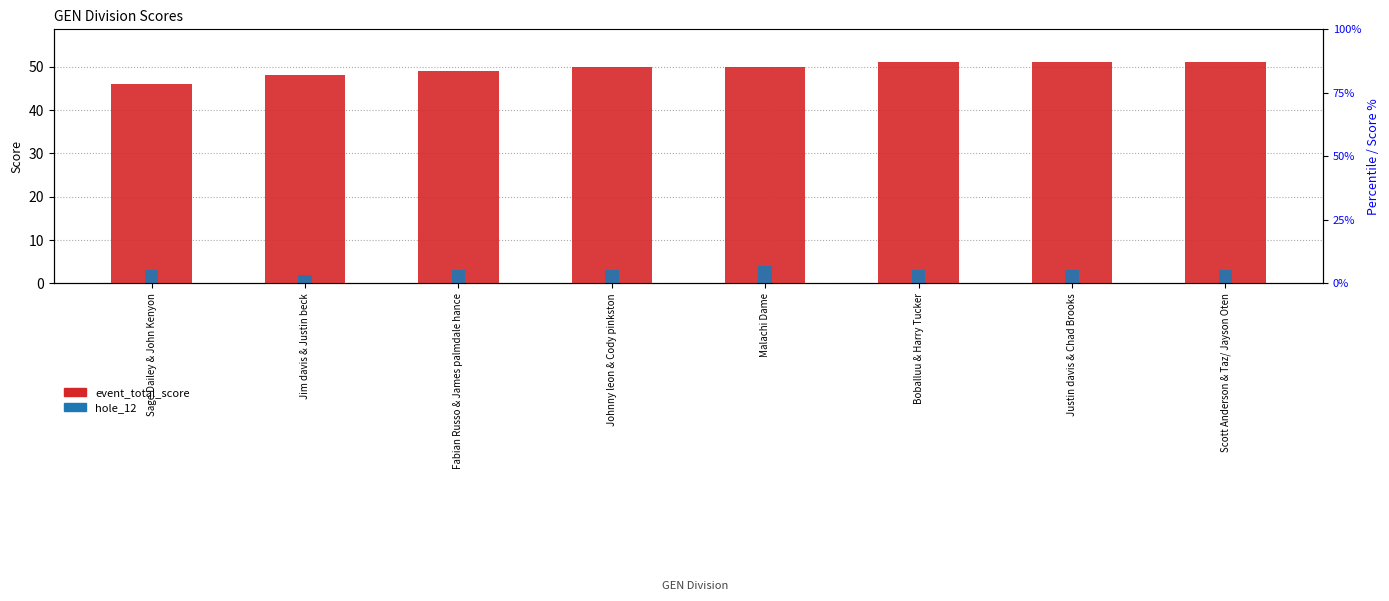

What is the label of the 1st bar from the right?

Scott Anderson & Taz/ Jayson Oten